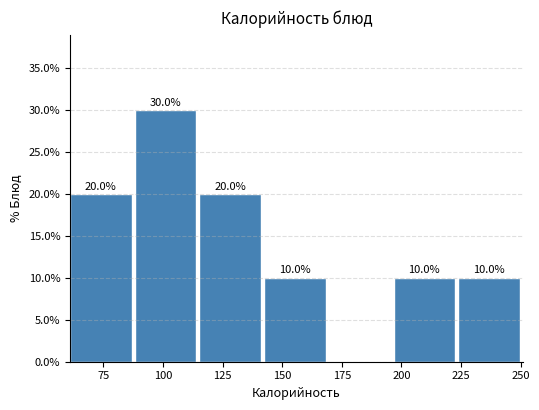

Which range on the x-axis has the tallest bar?

90 to 115